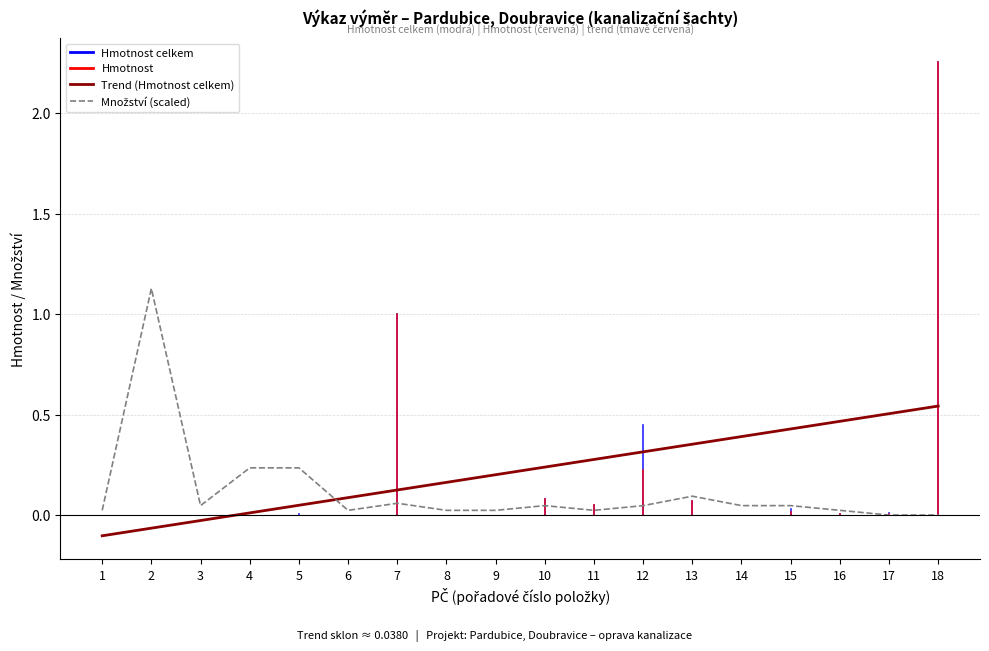

Is it true that Trend (Hmotnost celkem) equals 0.3 at 17?

False